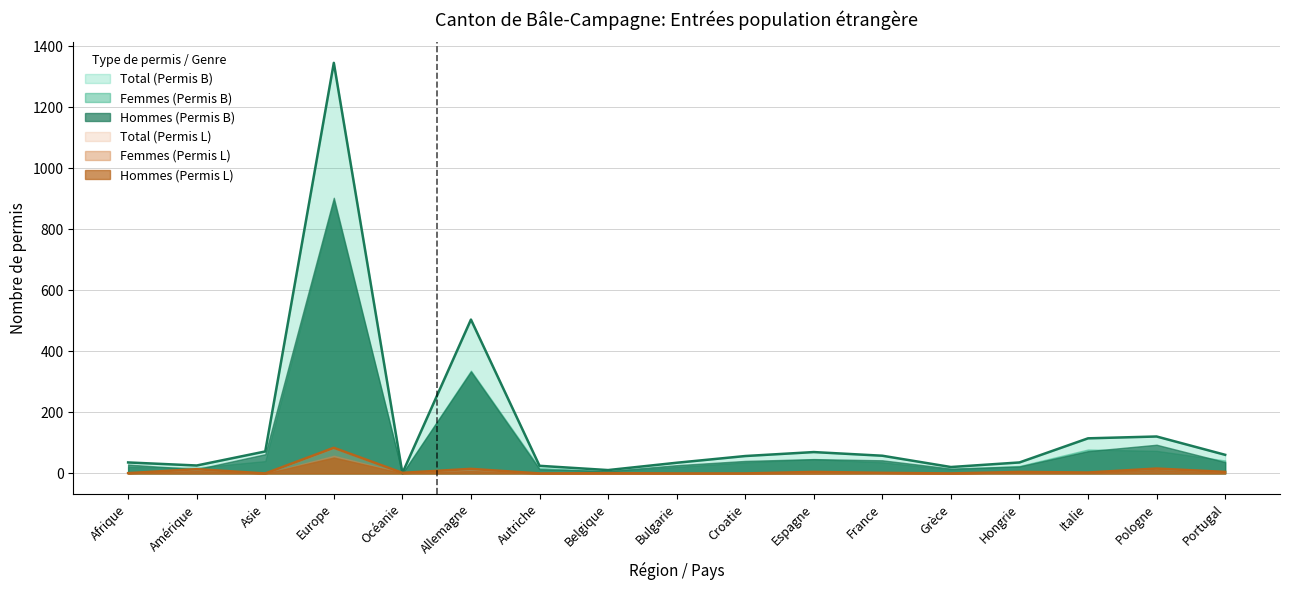

How many times do Femmes (Permis B) and Total (Permis L) cross each other?

4